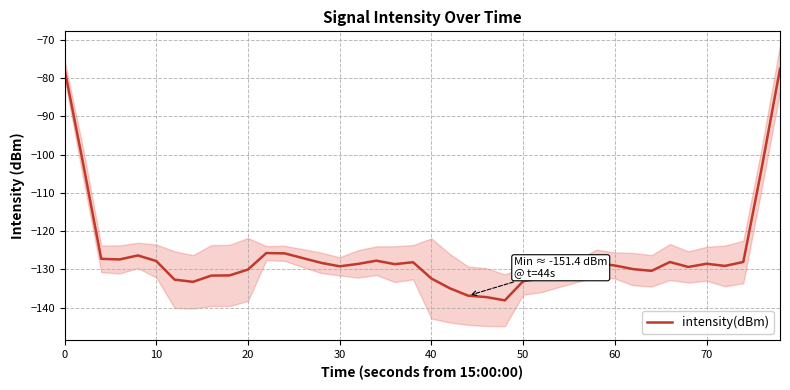

How many points are lower than both their immediate neighbors (excluding endpoints)?

8